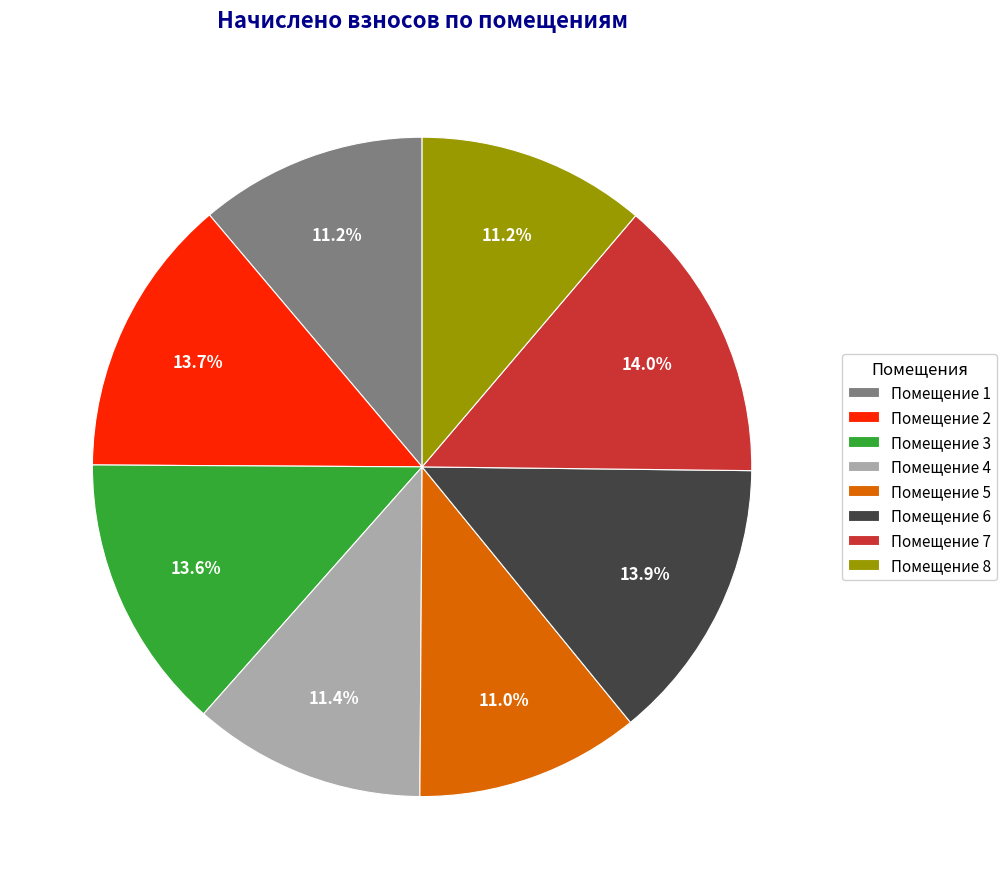

What is the ratio of the value at Помещение 7 to the value at Помещение 3?

1.0